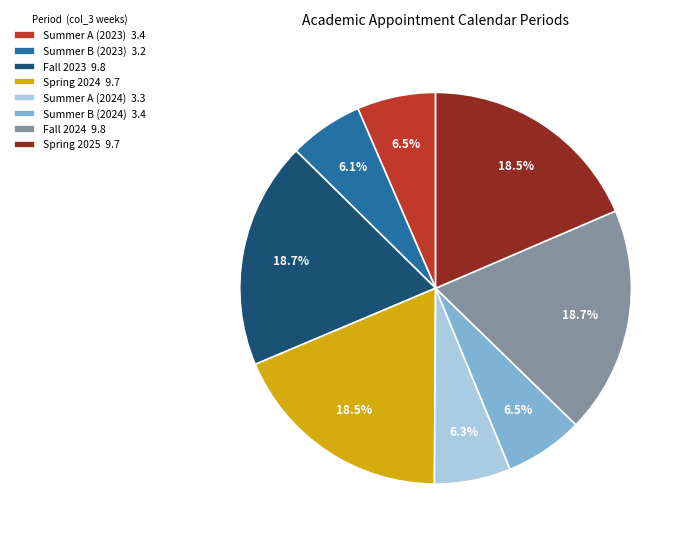

Combined, what portion of the pie is Spring 2025 and Fall 2023?

37.3%